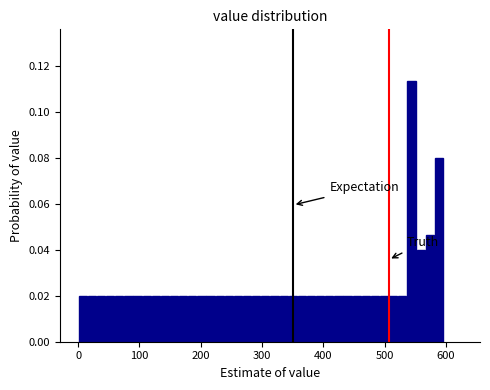

Read against the x-axis, roughly where is the centre of the tallest bar?

540